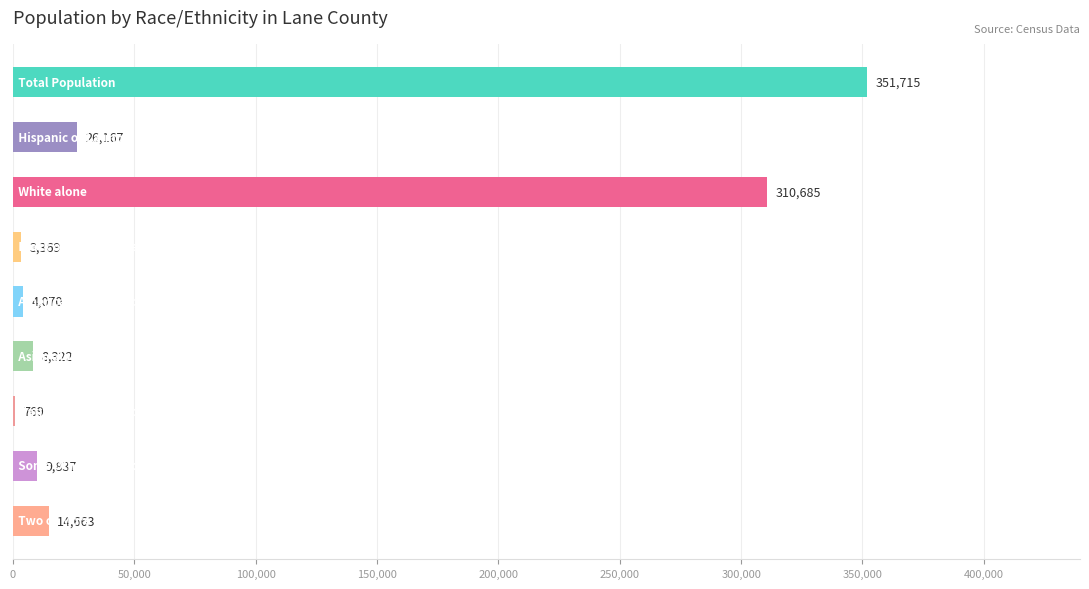

How many categories are shown in the chart?

9